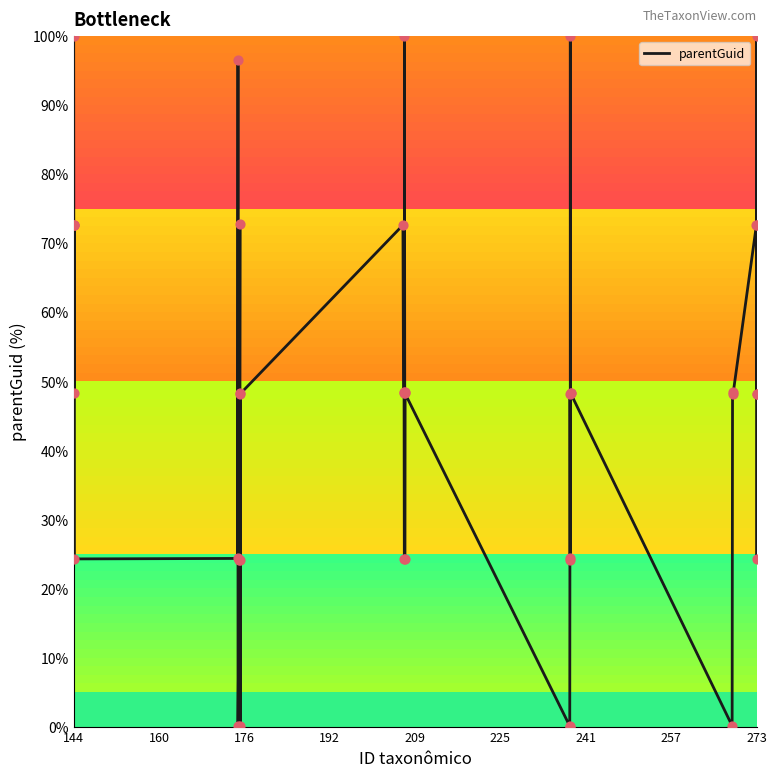

What is the maximum value shown in the chart?

100.0